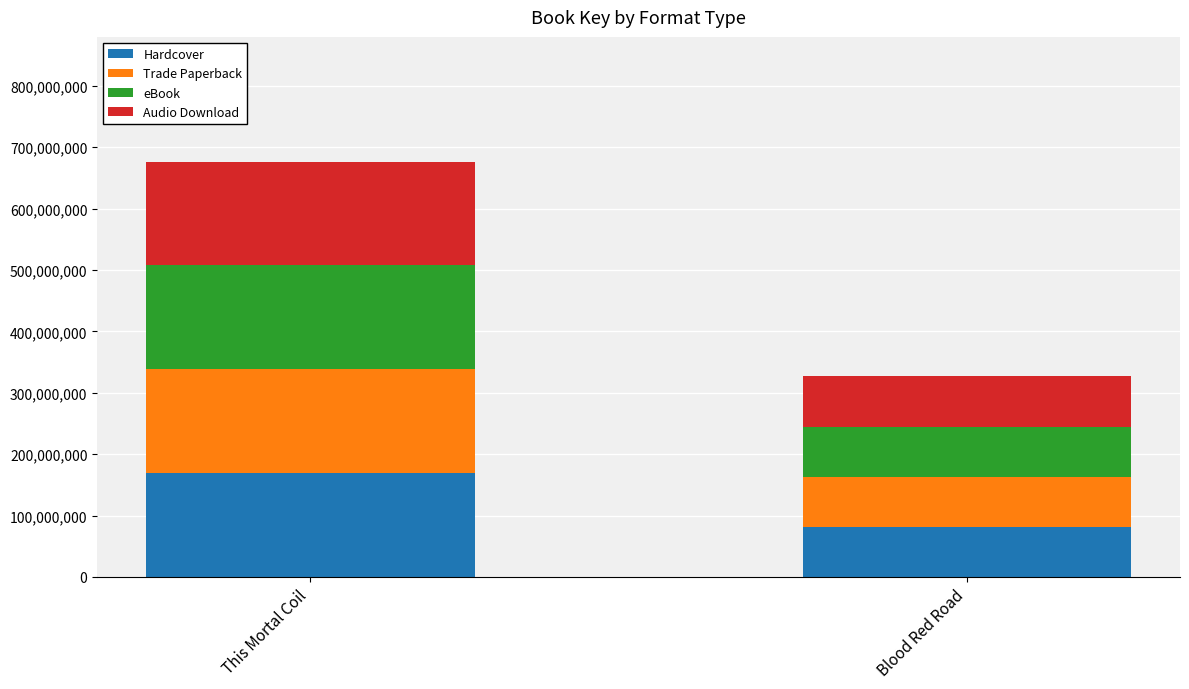

How many bars are there in total?

2